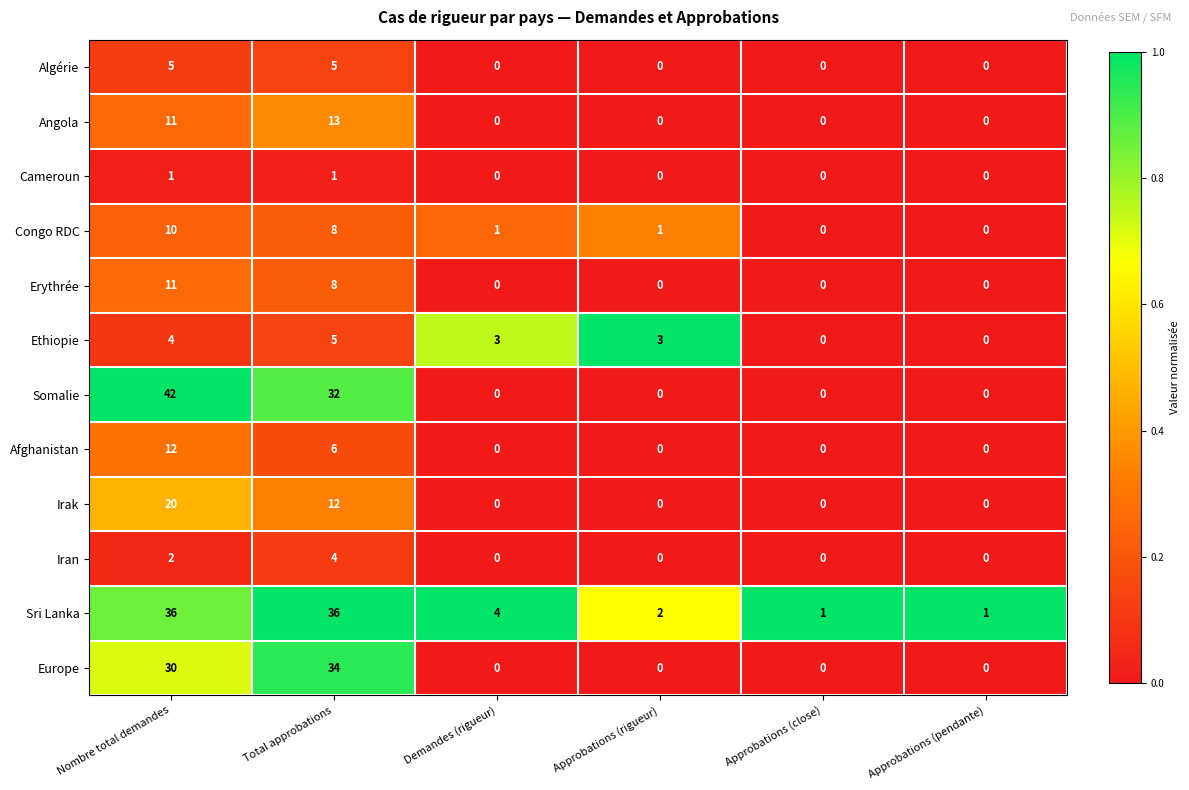

At which label is Irak closest to 10?

Total approbations